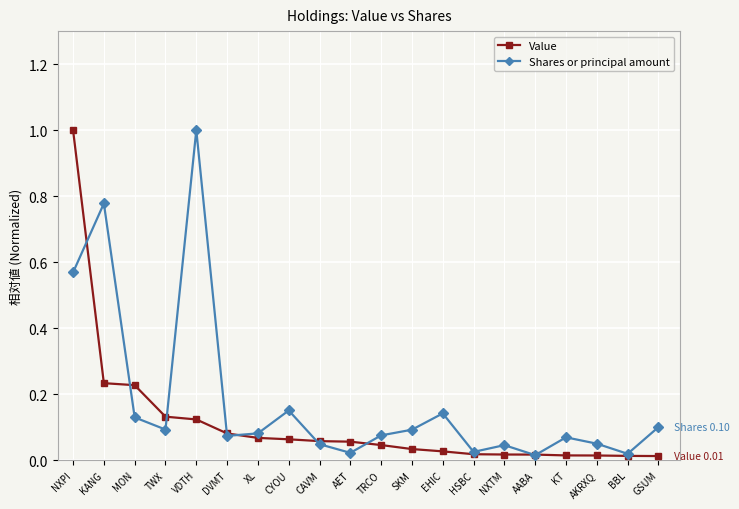

Between which two adjacent categories do Value and Shares or principal amount first intersect?

NXPI and KANG